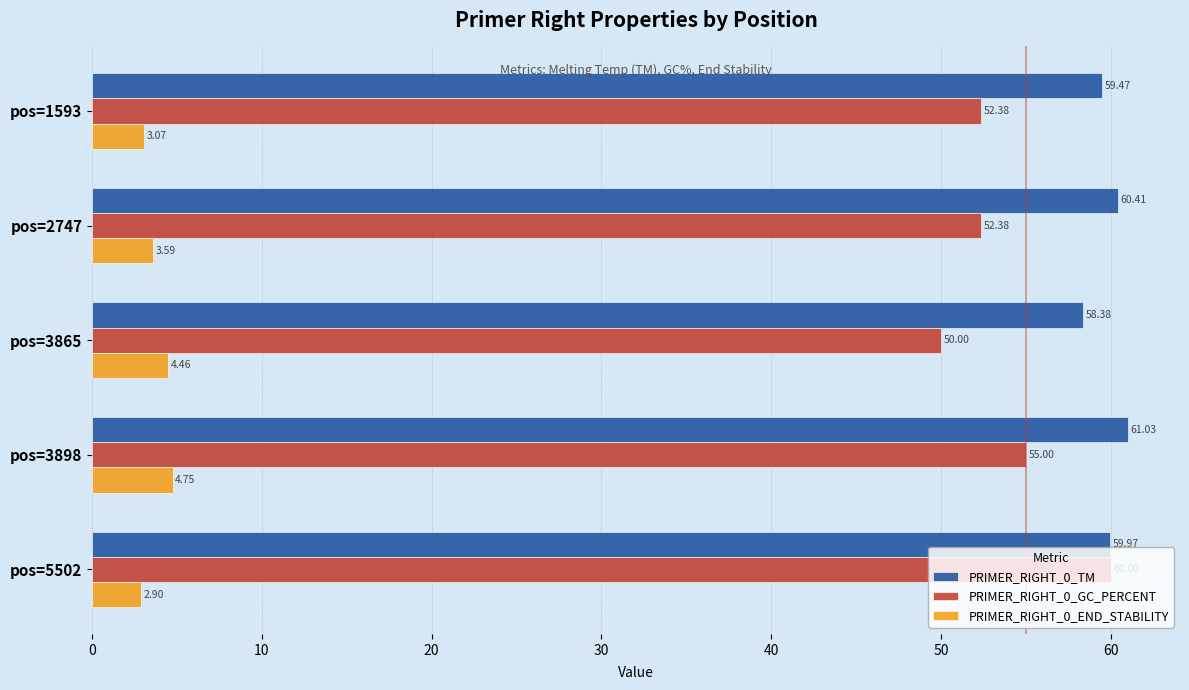

At how many categories does at least one series exceed 34?

5